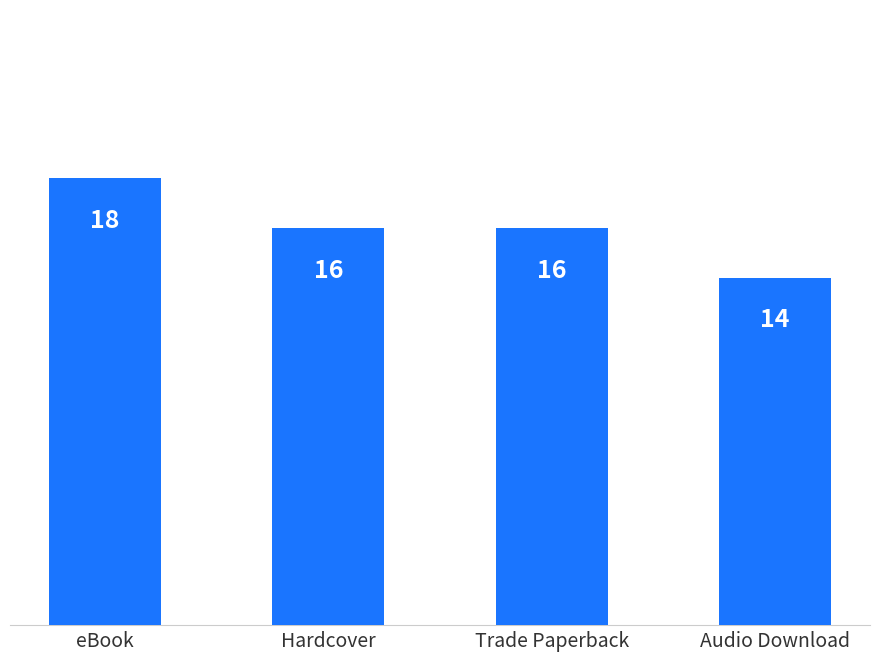

The chart shows a value of 16 at Hardcover. True or false?

True